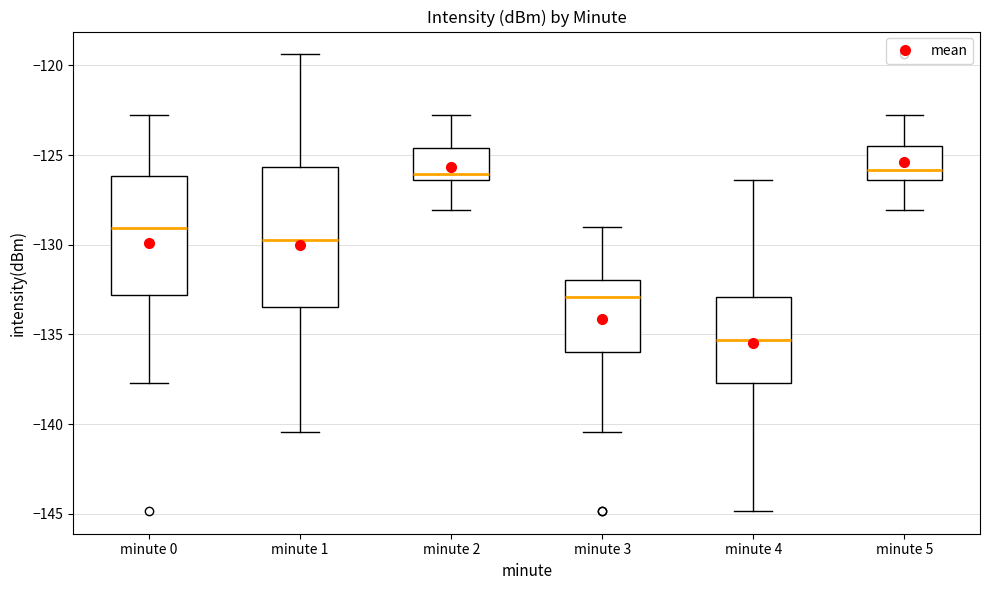

Which box is the tallest, from its lower edge to its upper edge?

minute 1